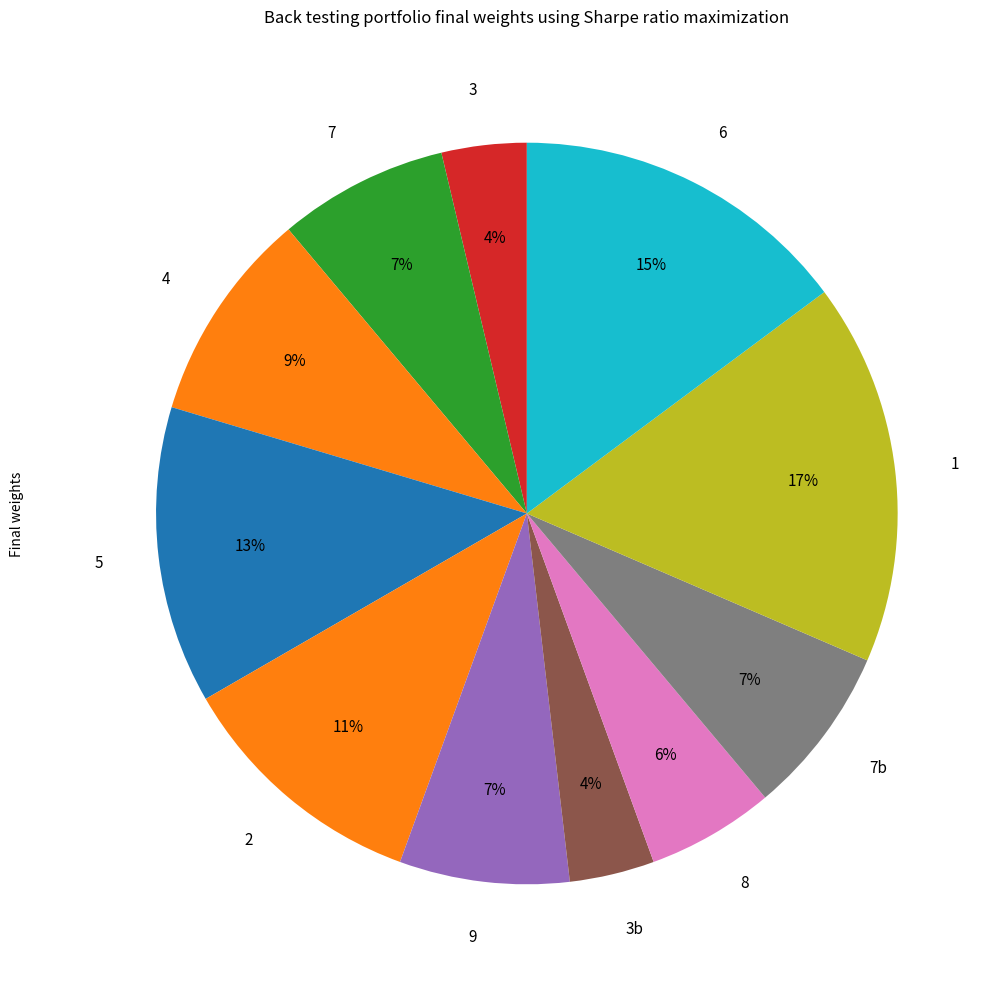

How many segments does this pie chart have?

11